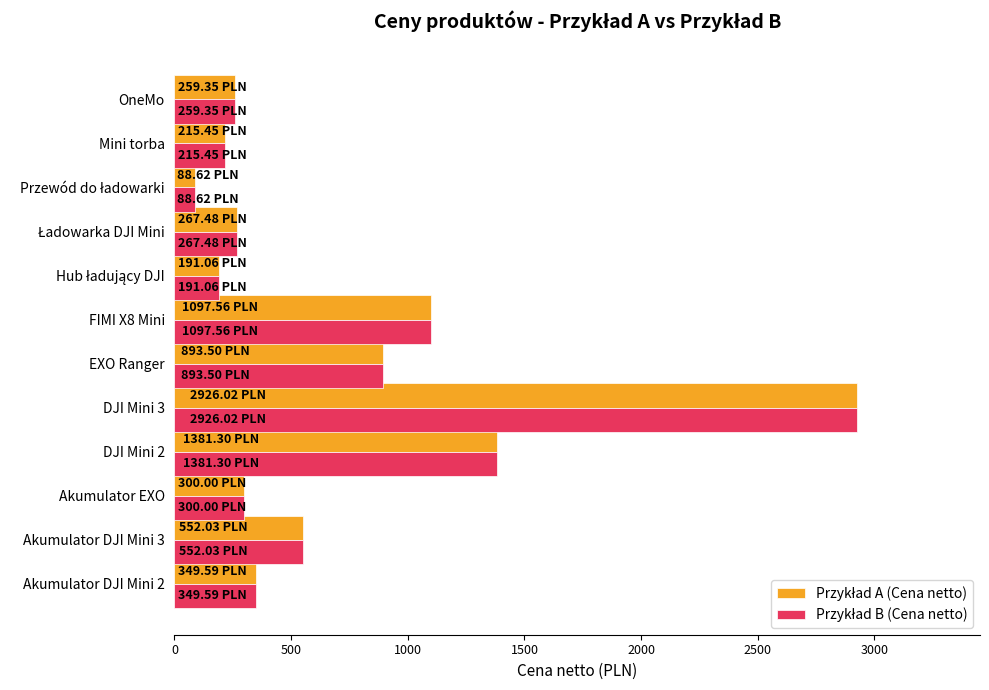

Count the number of data series in this chart.

2